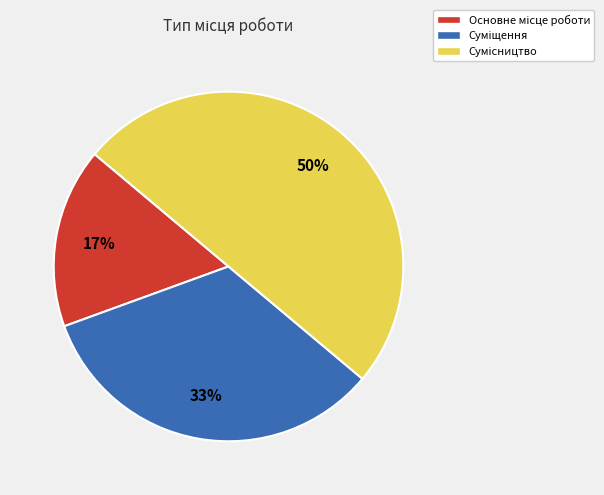

To the nearest percent, what is the difference between the largest and smallest slice percentages?

33%